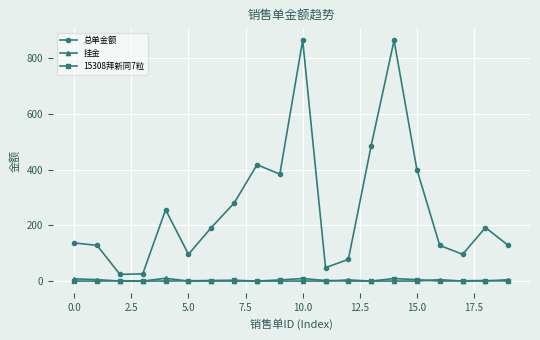

What is the value of the 总单金额 point at the 7th from the left?

192.0